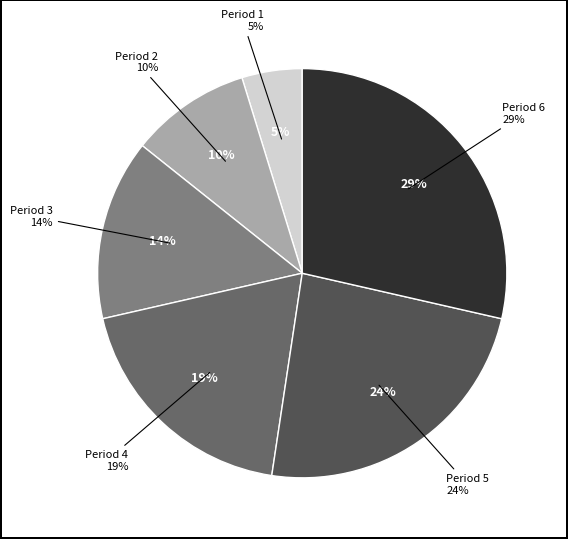

What is the smallest slice in the pie chart?

1